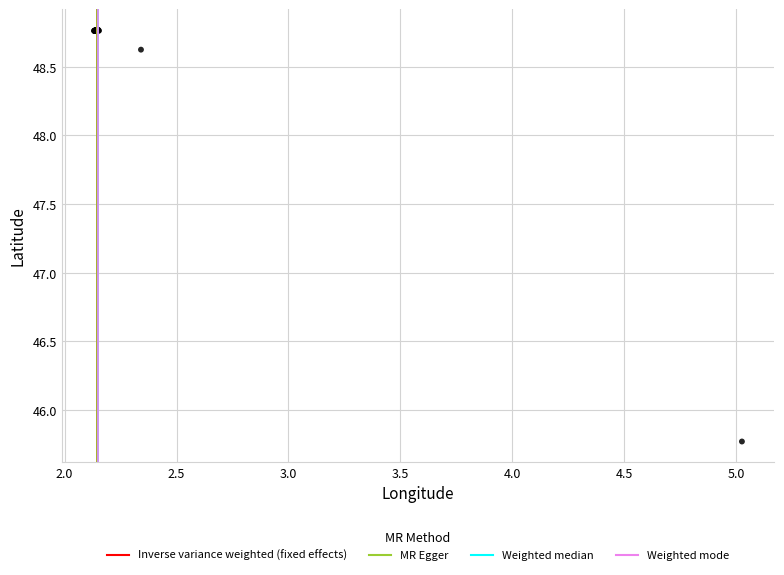

What Y value in the scatter plot is closest to 47?

45.8